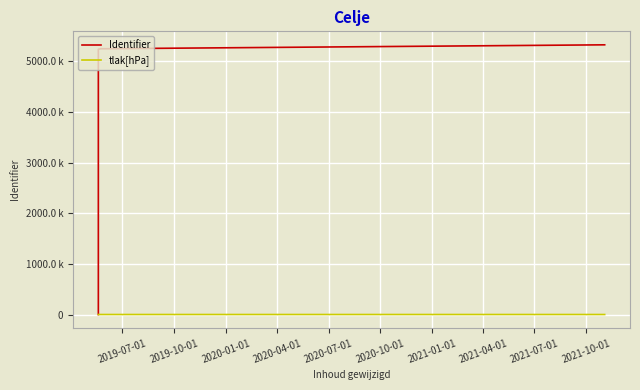

Does the chart have visible grid lines?

Yes